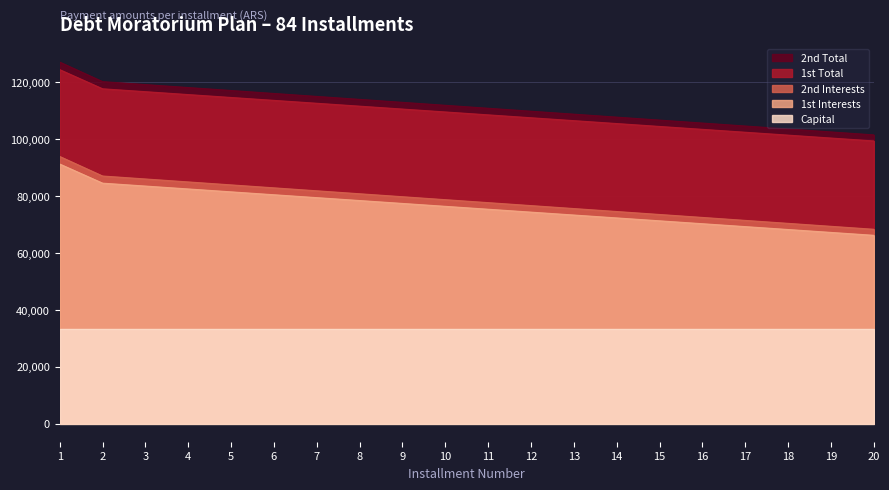

True or false: 1st Interests and 2nd Total cross at least once.

False